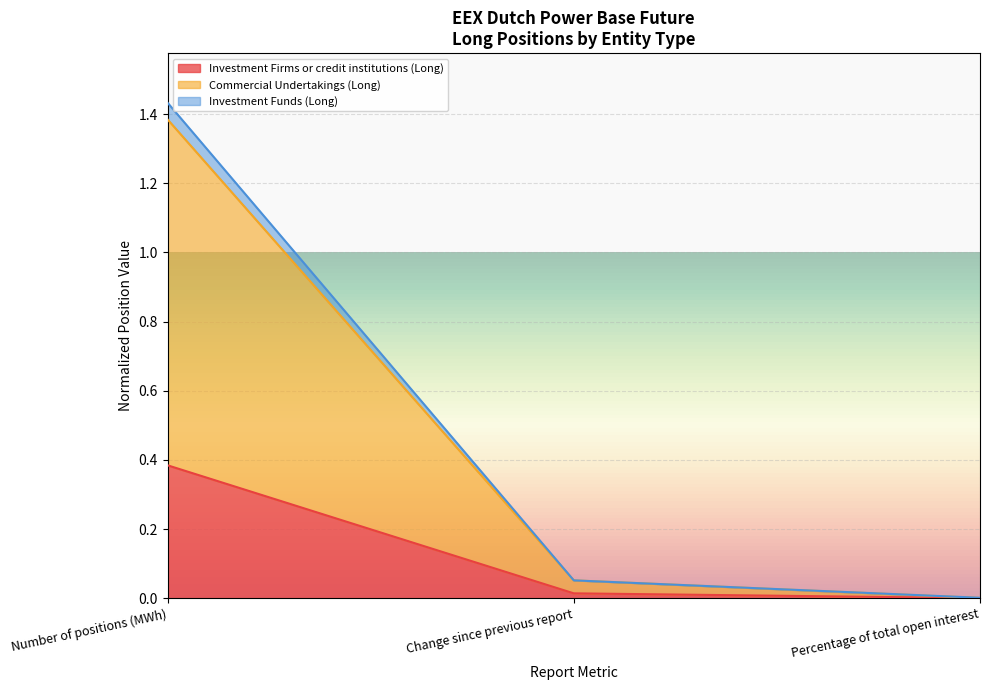

Reading left to right, list all the values displayed in this chart.

Investment Firms or credit institutions (Long): Number of positions (MWh)=0.4	Change since previous report=0.0	Percentage of total open interest=0.0
Commercial Undertakings (Long): Number of positions (MWh)=1.4	Change since previous report=0.1	Percentage of total open interest=0.0
Investment Funds (Long): Number of positions (MWh)=1.4	Change since previous report=0.1	Percentage of total open interest=0.0